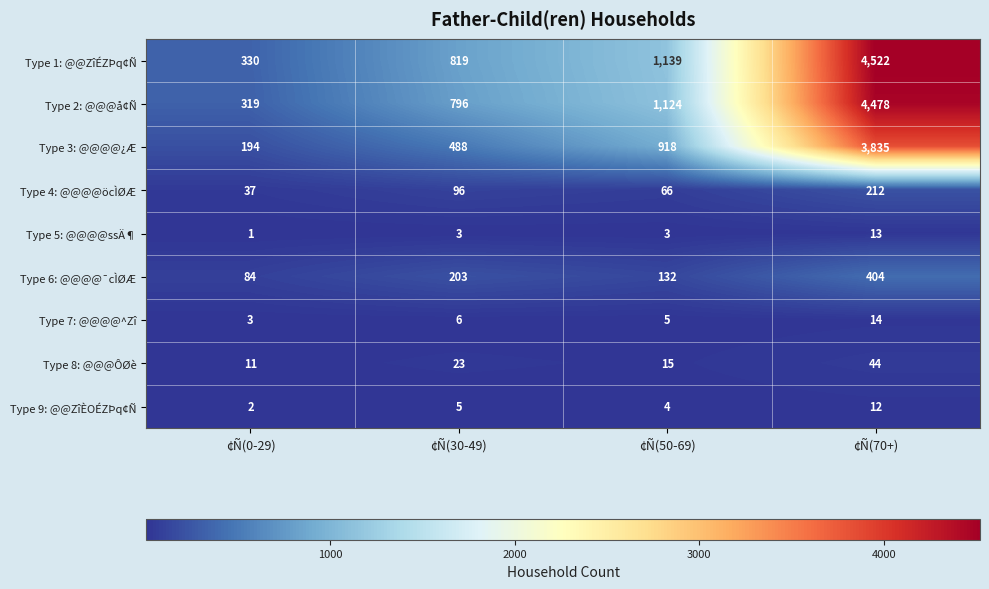

At which category is the sum across all series the highest?

¢Ñ(70+)